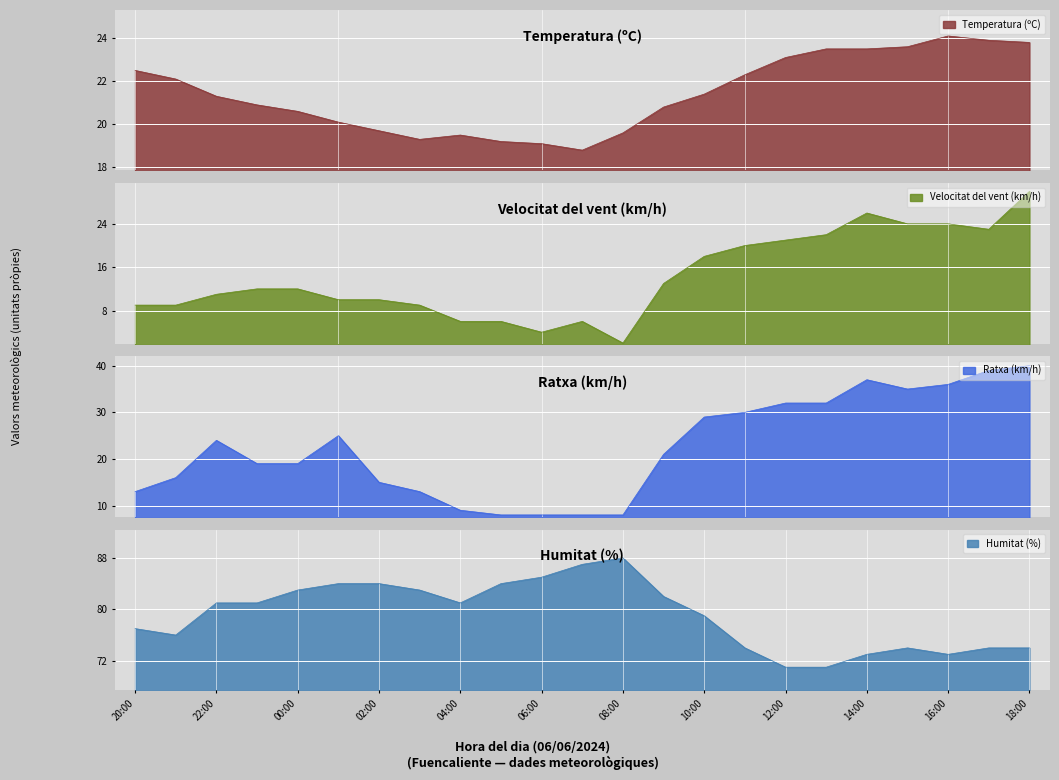

True or false: Humitat (%) and Ratxa (km/h) cross at least once.

False